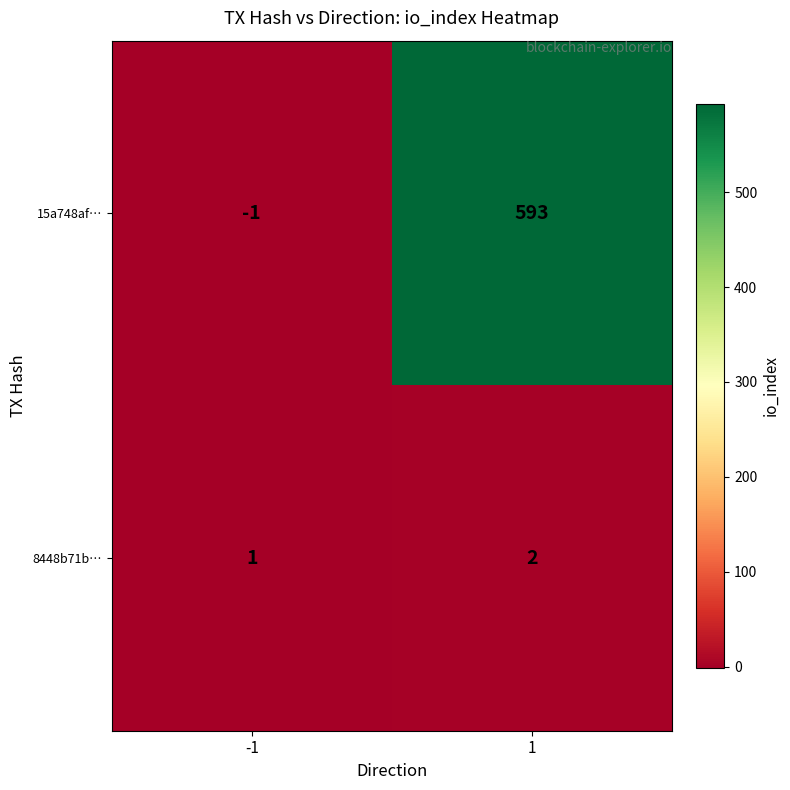

Reading right to left, extract all data points from this chart.

15a748af…: 1=593	-1=-1
8448b71b…: 1=2	-1=1